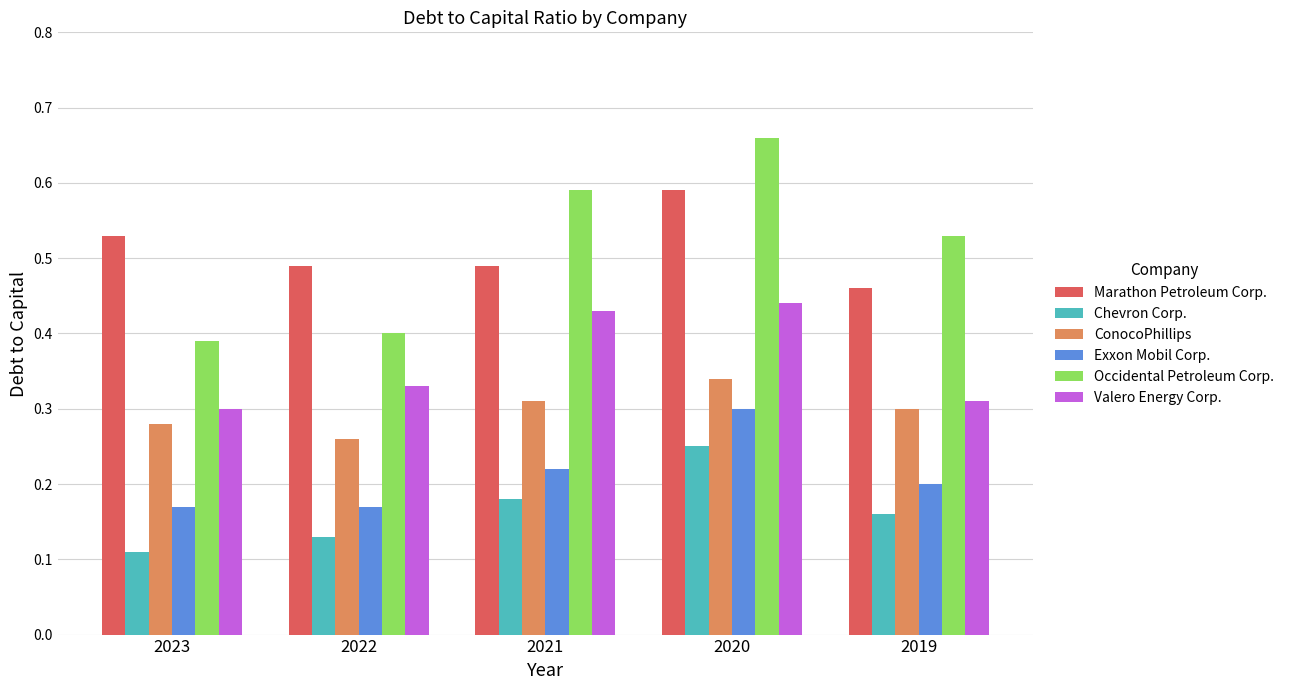

The value of Exxon Mobil Corp. at 2020 is 0.3. True or false?

True